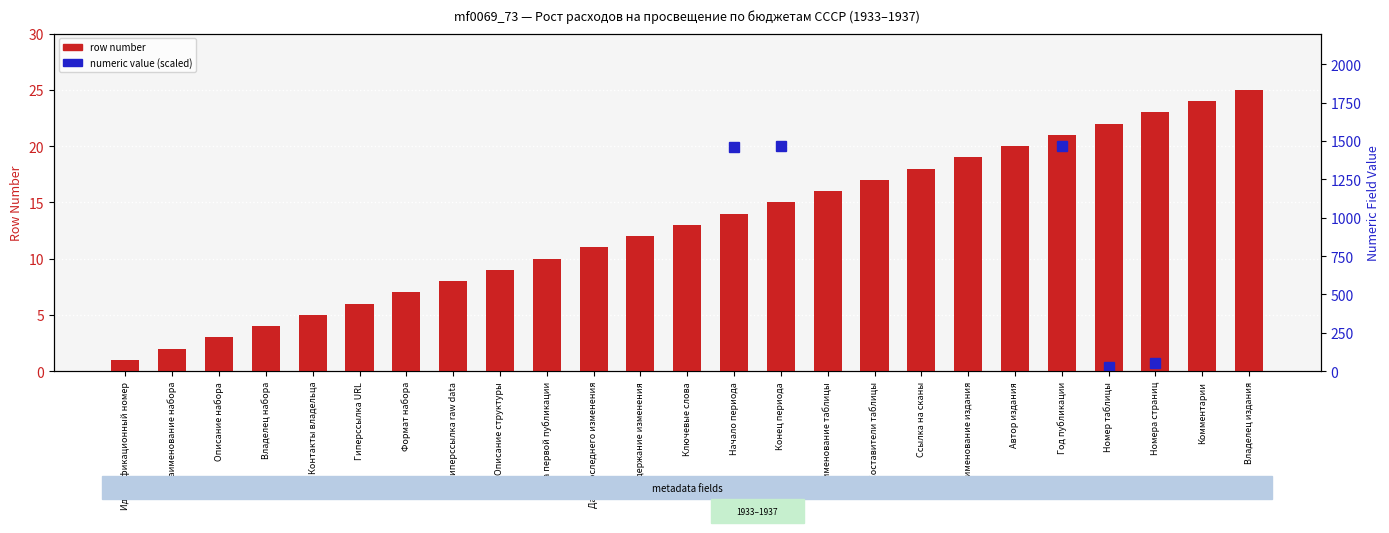

What is the ratio of the value at Комментарии to the value at Наименование таблицы?

1.5